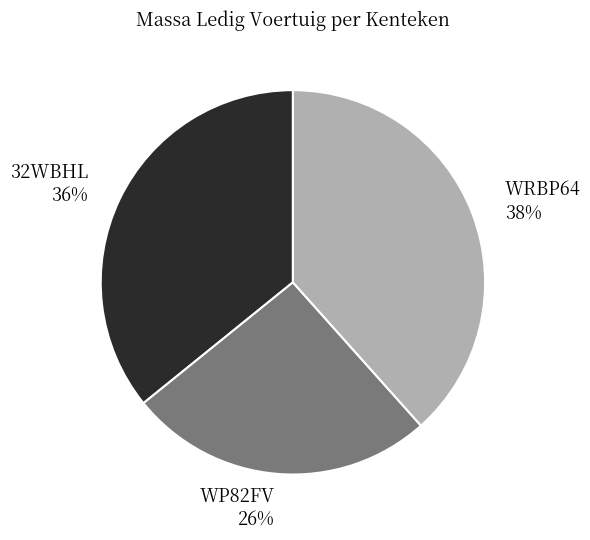

Rank the categories by value from highest to lowest.

WRBP64, 32WBHL, WP82FV